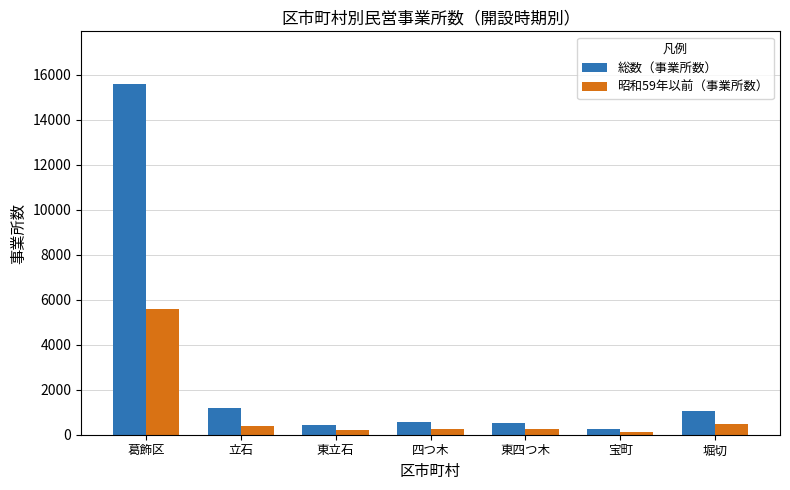

What is the difference between the 昭和59年以前（事業所数） values at 葛飾区 and 四つ木?

5346